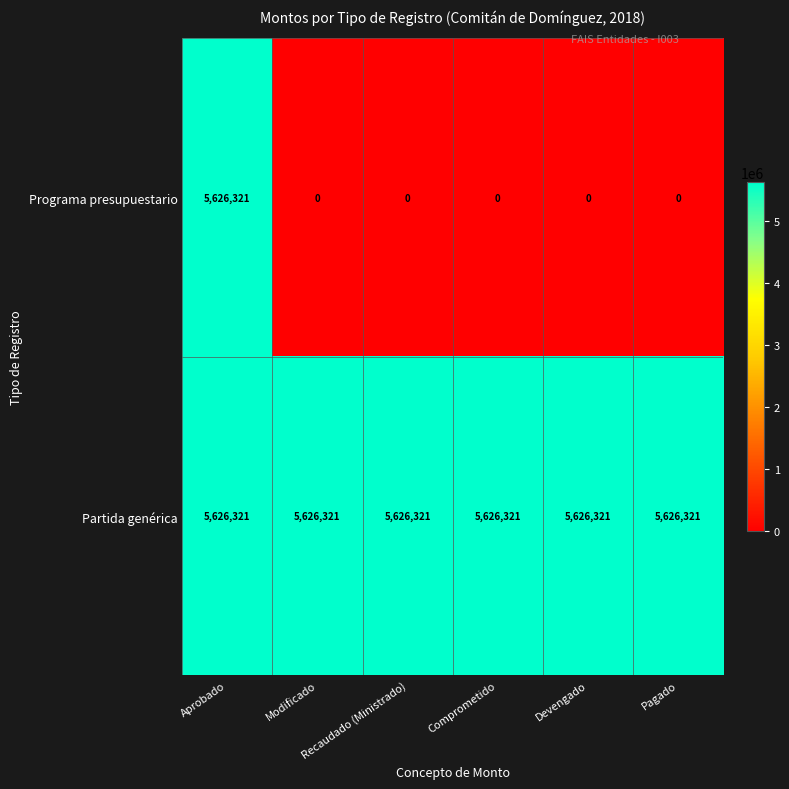

What is the spread (max minus min) of values at Pagado?

5626321